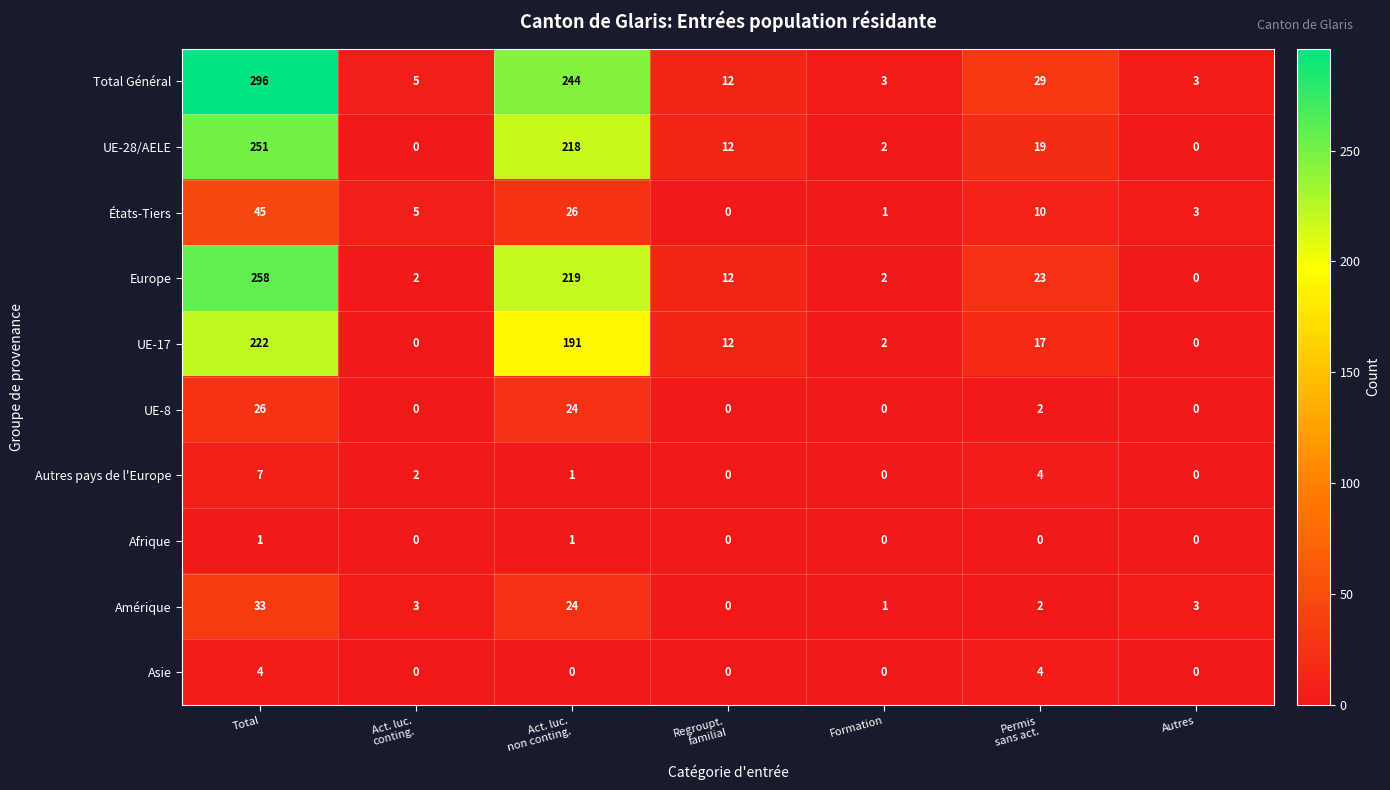

Which series has the widest spread of values?

Total Général